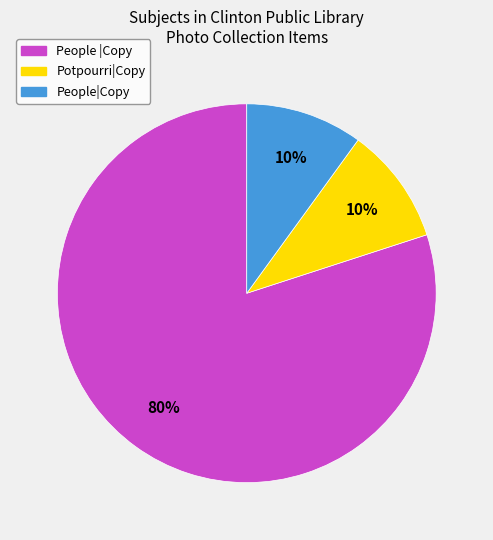

Is there any slice that represents more than half of the pie?

Yes